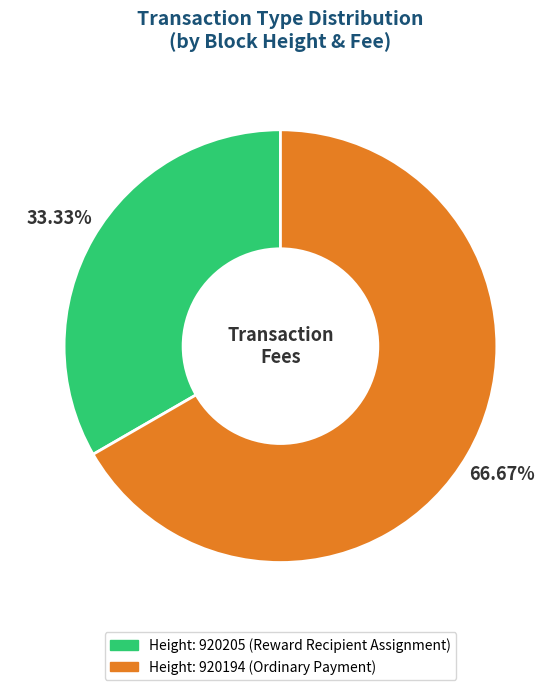

Is there any slice that represents more than half of the pie?

Yes